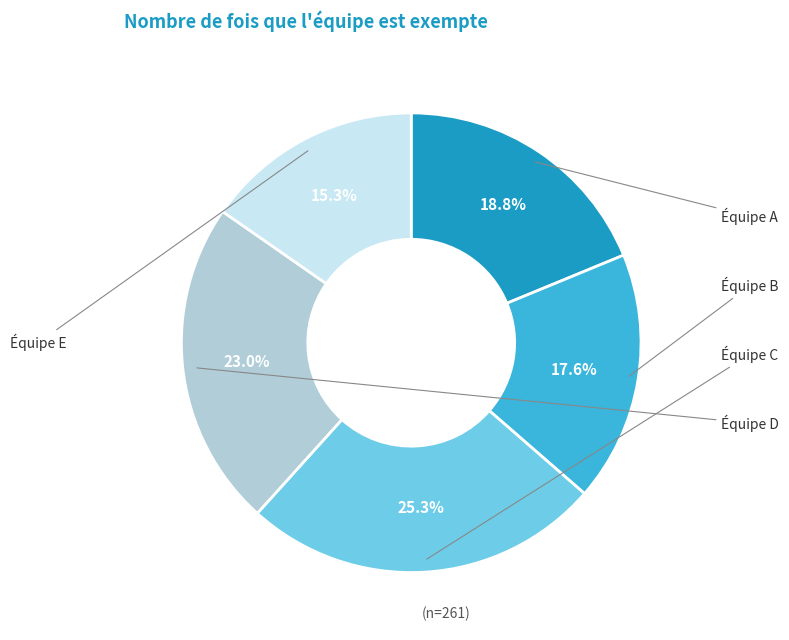

Does any single category account for the majority?

No